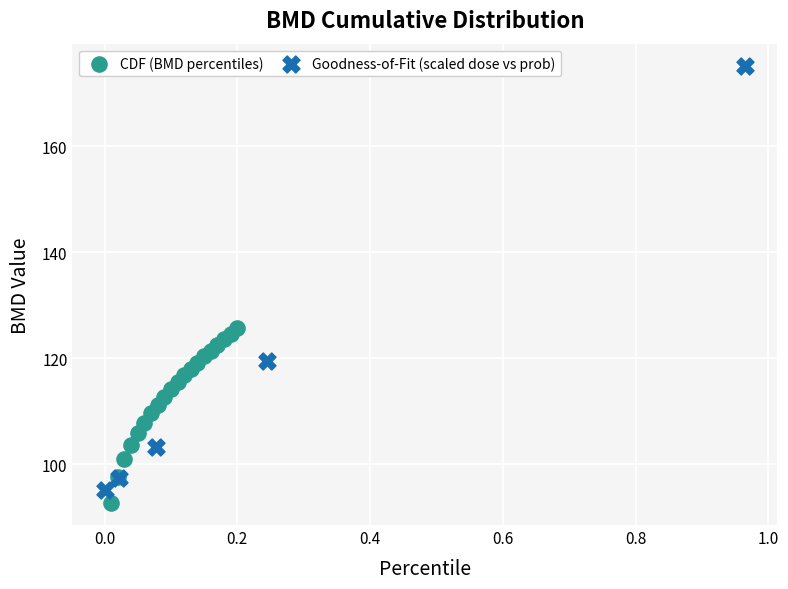

Which series has the largest Y range (max minus min)?

Goodness-of-Fit (scaled dose vs prob)